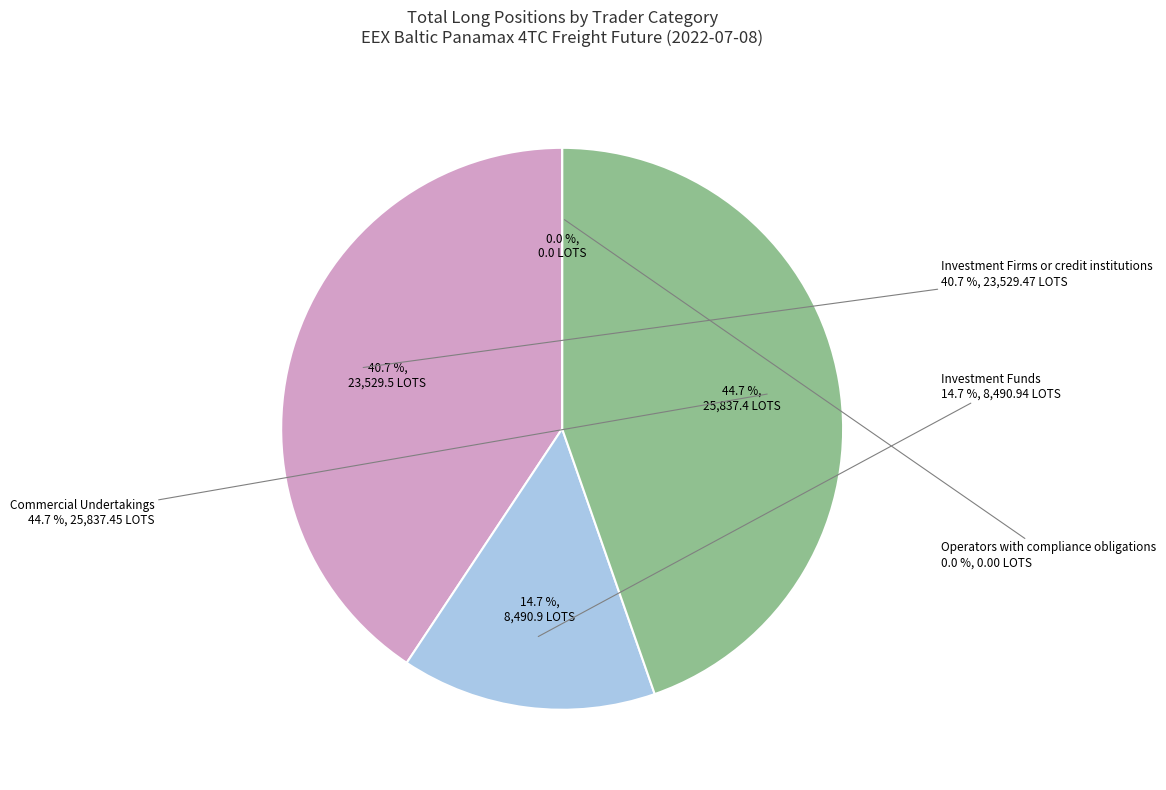

What percentage is NOT represented by Investment Funds?

85.3%